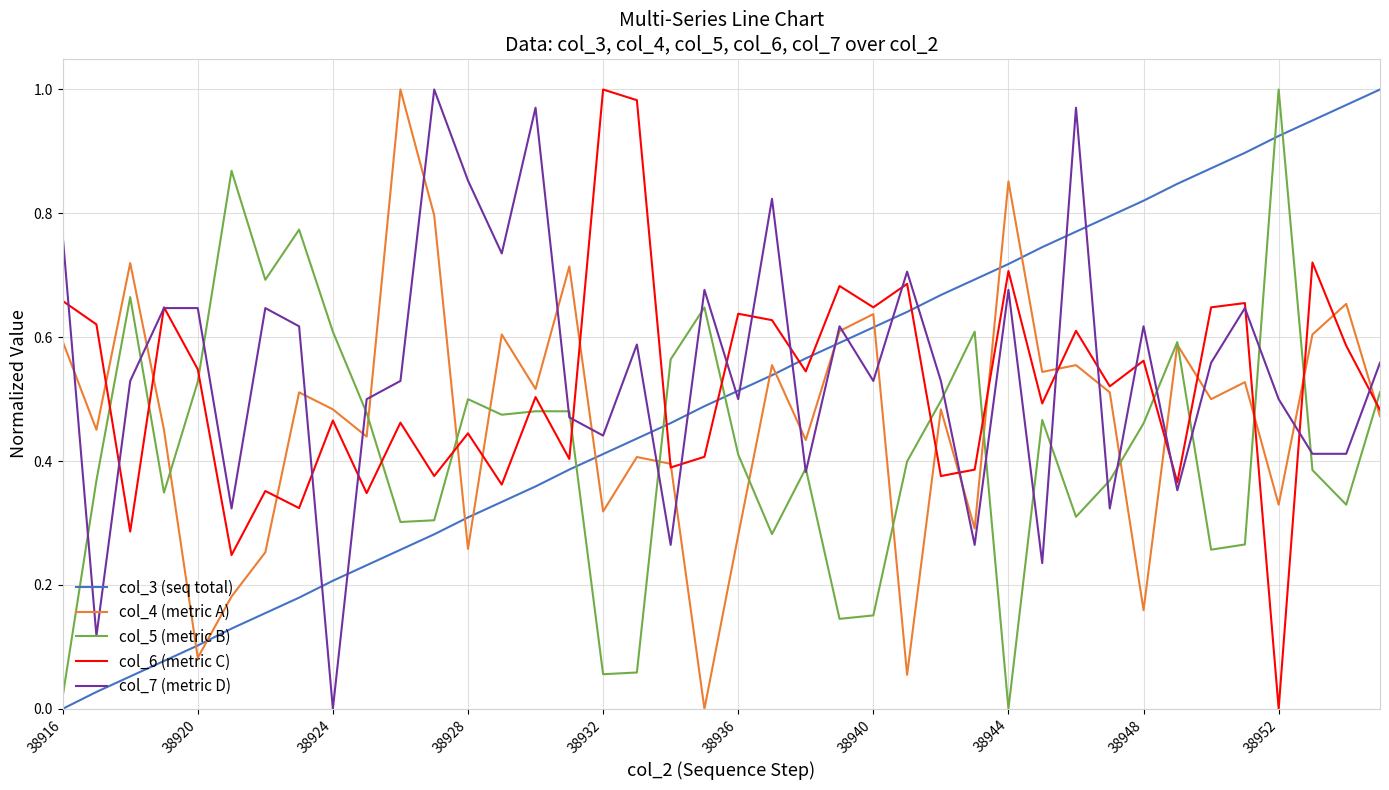

List the series in order of their overall mean, lowest first.

col_5 (metric B), col_4 (metric A), col_3 (seq total), col_6 (metric C), col_7 (metric D)